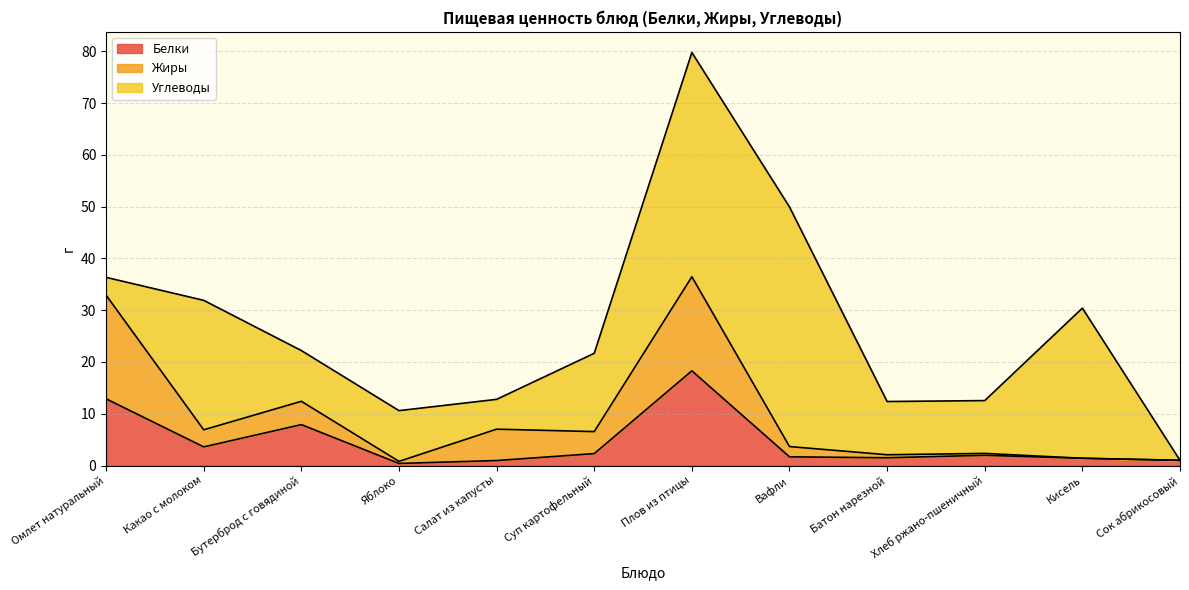

Between Яблоко and Салат из капусты, which is larger?

Салат из капусты